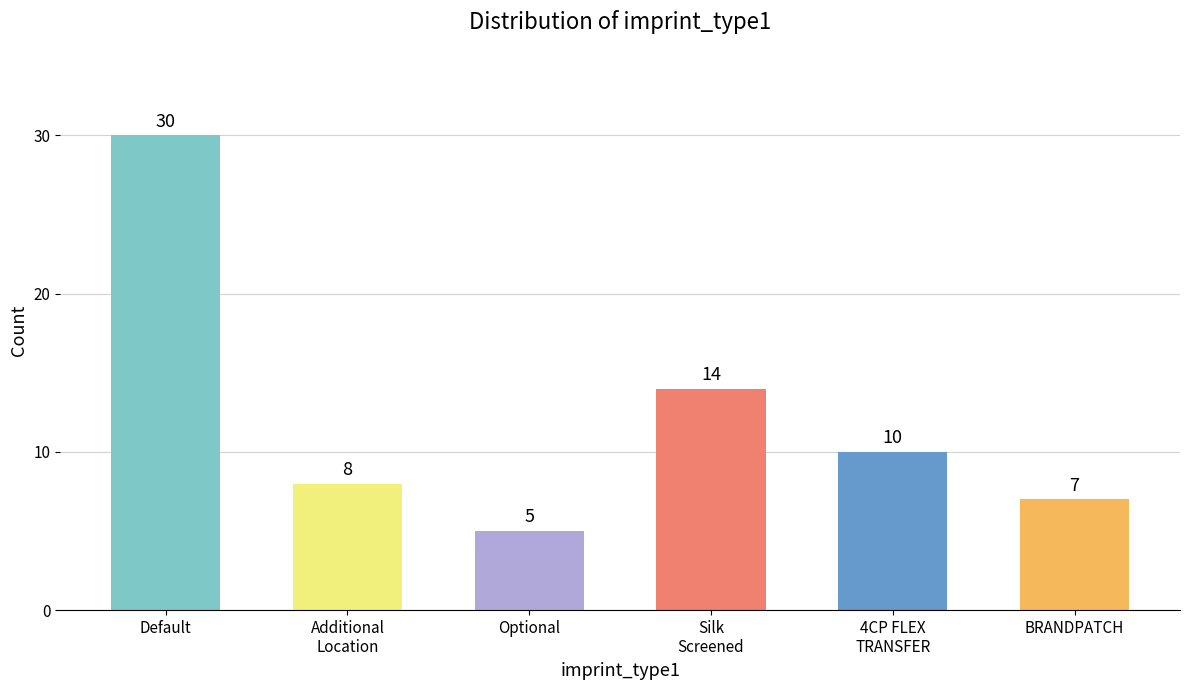

The chart shows a value of 14 at 4CP FLEX
TRANSFER. True or false?

False